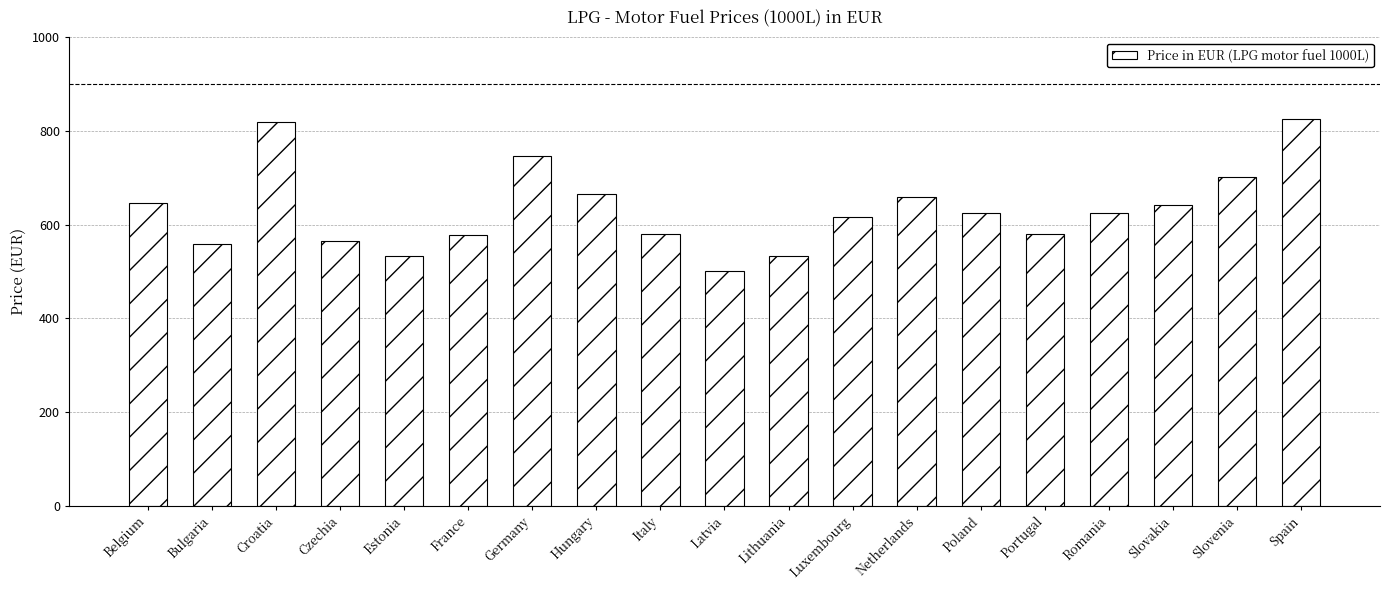

What is the sum of the values at Spain and Croatia?

1645.4